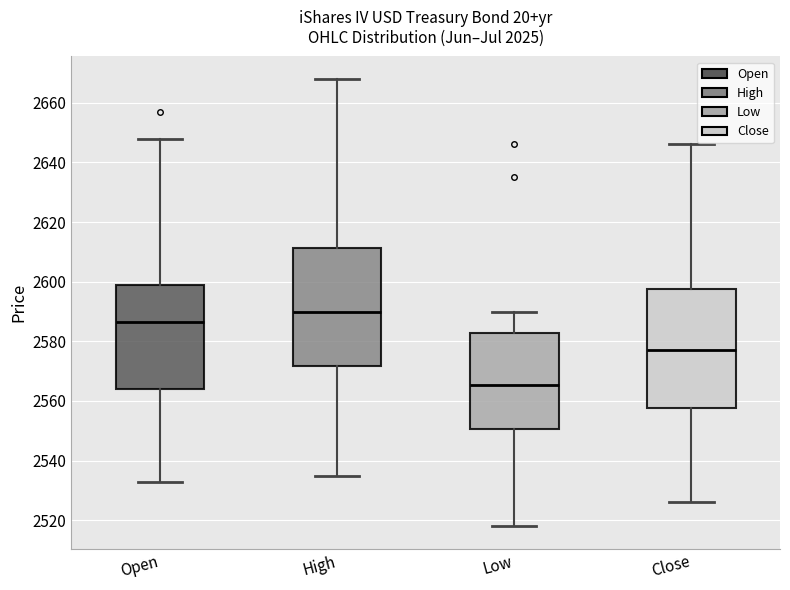

Where is the lower edge of the box for Open on the y-axis? The values are not printed on the chart, so give them approximately, as read against the axis.

2564